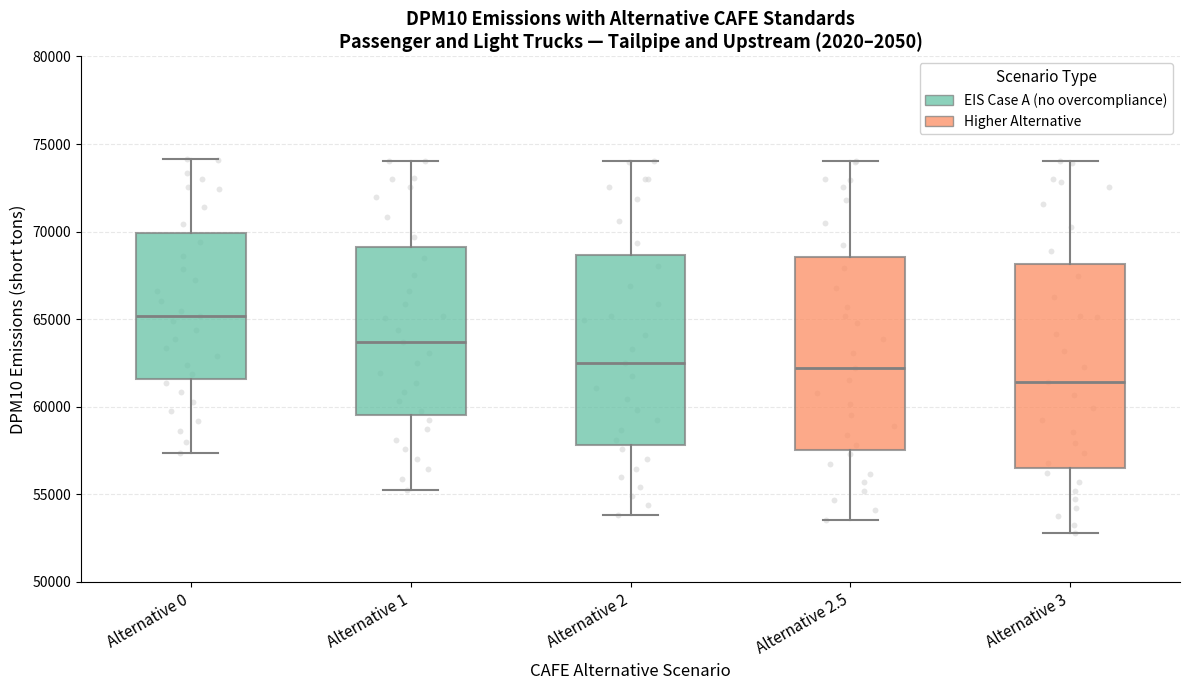

Reading left to right, read every box against the y-axis: the position of its median line, the range the box covers, and the ends of its whiskers. The values are not printed on the chart, so give them approximately, as read against the axis.

Alternative 0: median 65000, box 61500 to 70000, whiskers 57500 to 74000
Alternative 1: median 63500, box 59500 to 69000, whiskers 55500 to 74000
Alternative 2: median 62500, box 58000 to 68500, whiskers 54000 to 74000
Alternative 2.5: median 62000, box 57500 to 68500, whiskers 53500 to 74000
Alternative 3: median 61500, box 56500 to 68000, whiskers 53000 to 74000